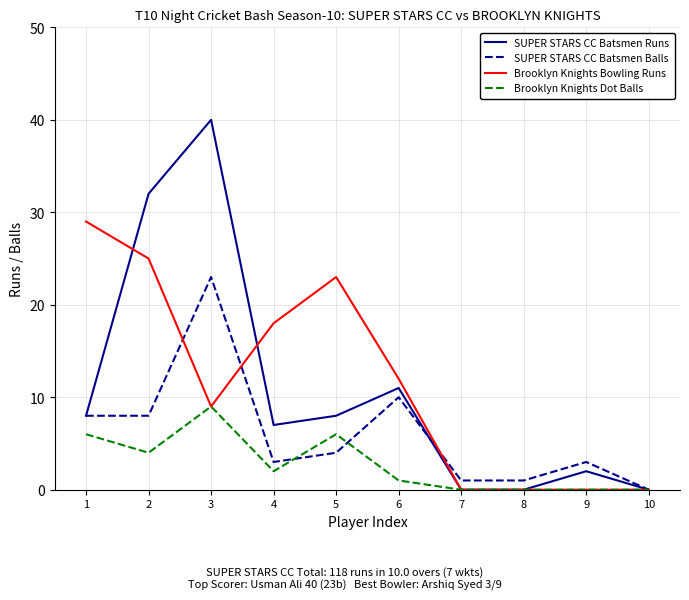

List the series in order of their peak value, lowest first.

Brooklyn Knights Dot Balls, SUPER STARS CC Batsmen Balls, Brooklyn Knights Bowling Runs, SUPER STARS CC Batsmen Runs